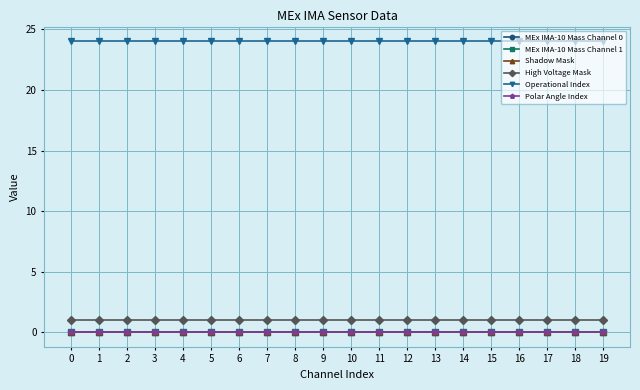

Is this an area chart (filled region under the line)?

No